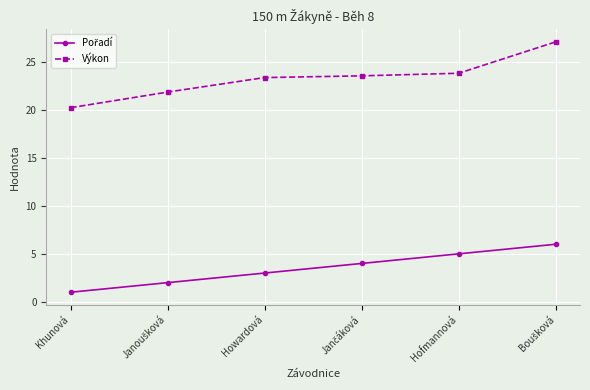

Which series has the widest spread of values?

Výkon